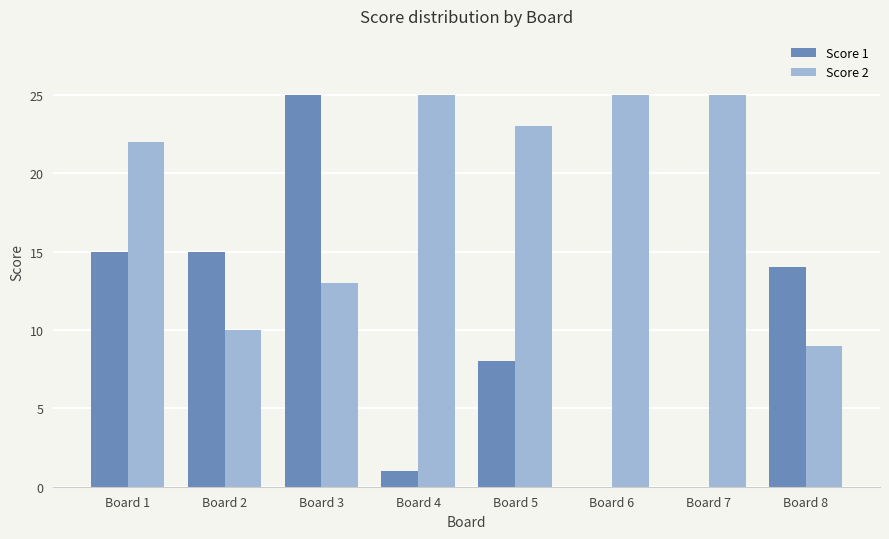

Where is Score 2 nearest to the value 17?

Board 3